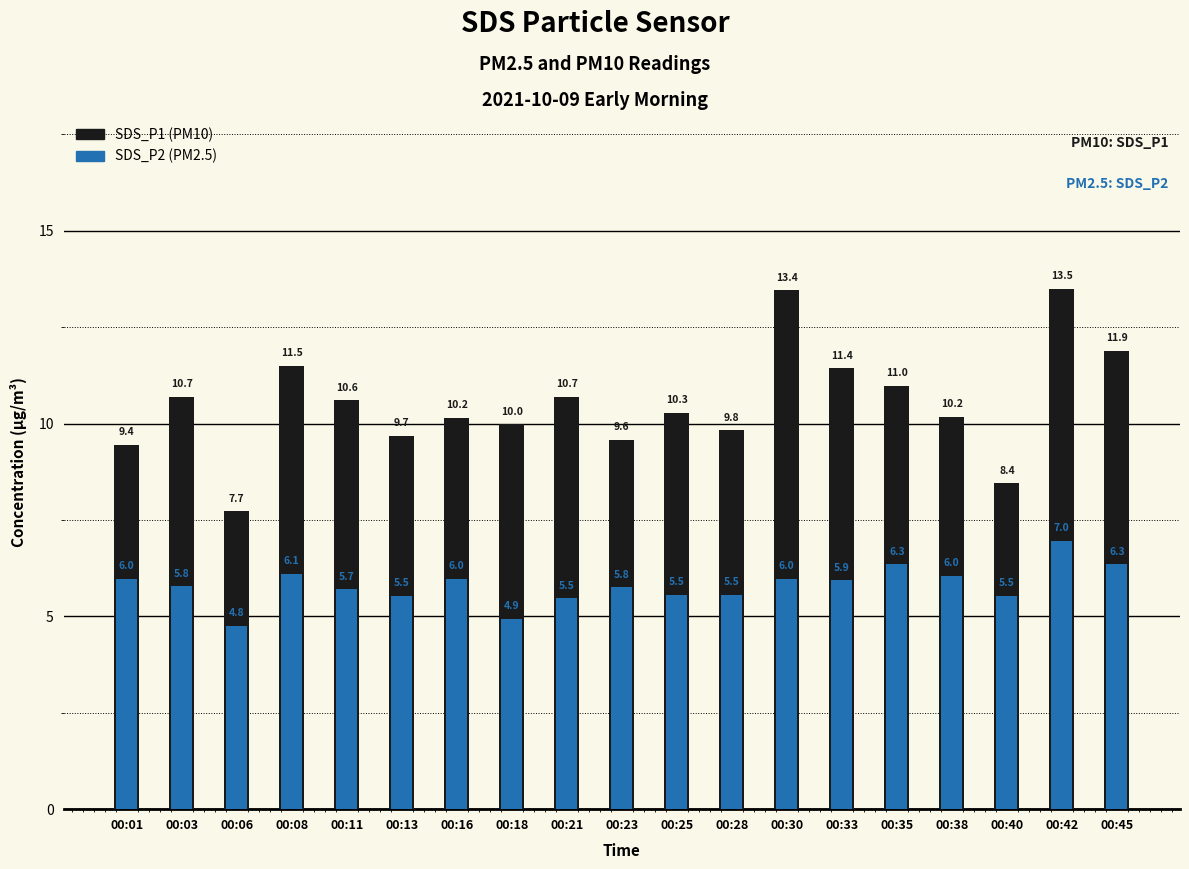

What are all the series names shown in the legend?

SDS_P1 (PM10), SDS_P2 (PM2.5)